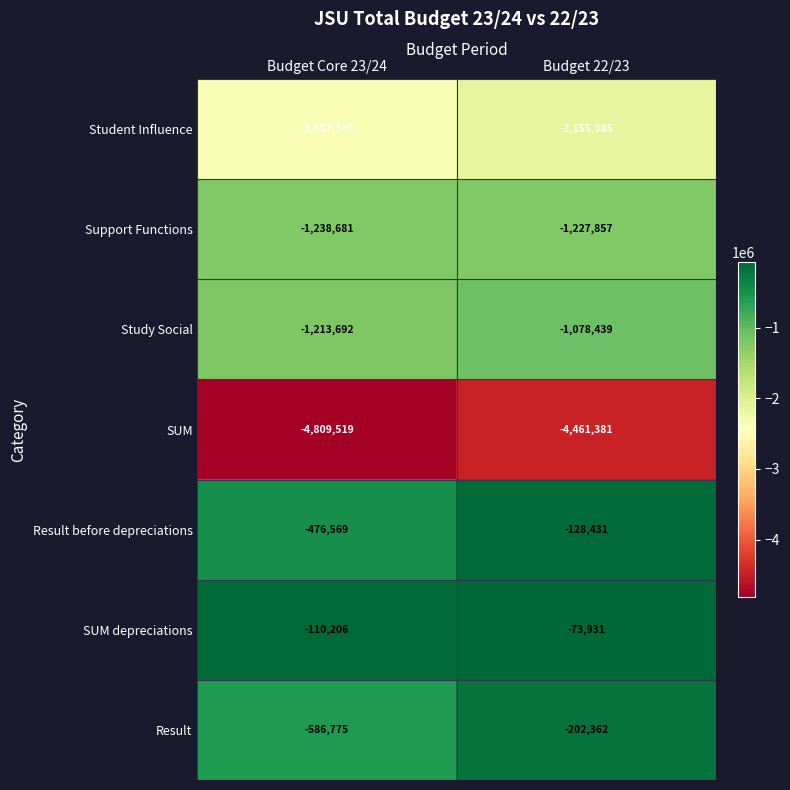

Which series changed the most between Budget Core 23/24 and Budget 22/23?

Result